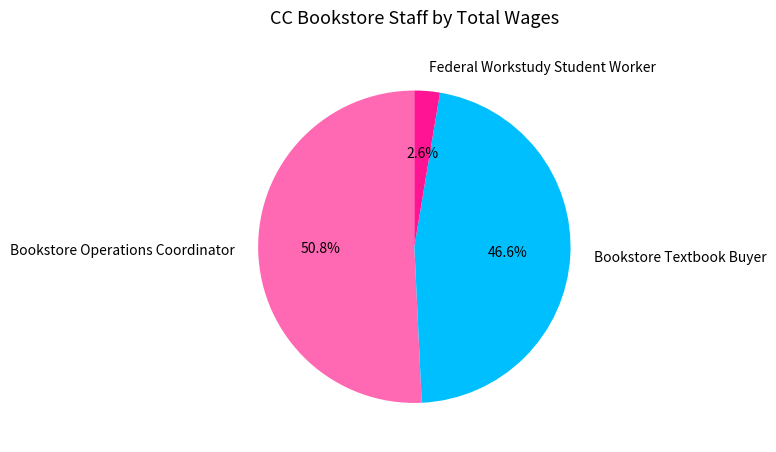

True or false: Bookstore Operations Coordinator accounts for 51% of the total.

True